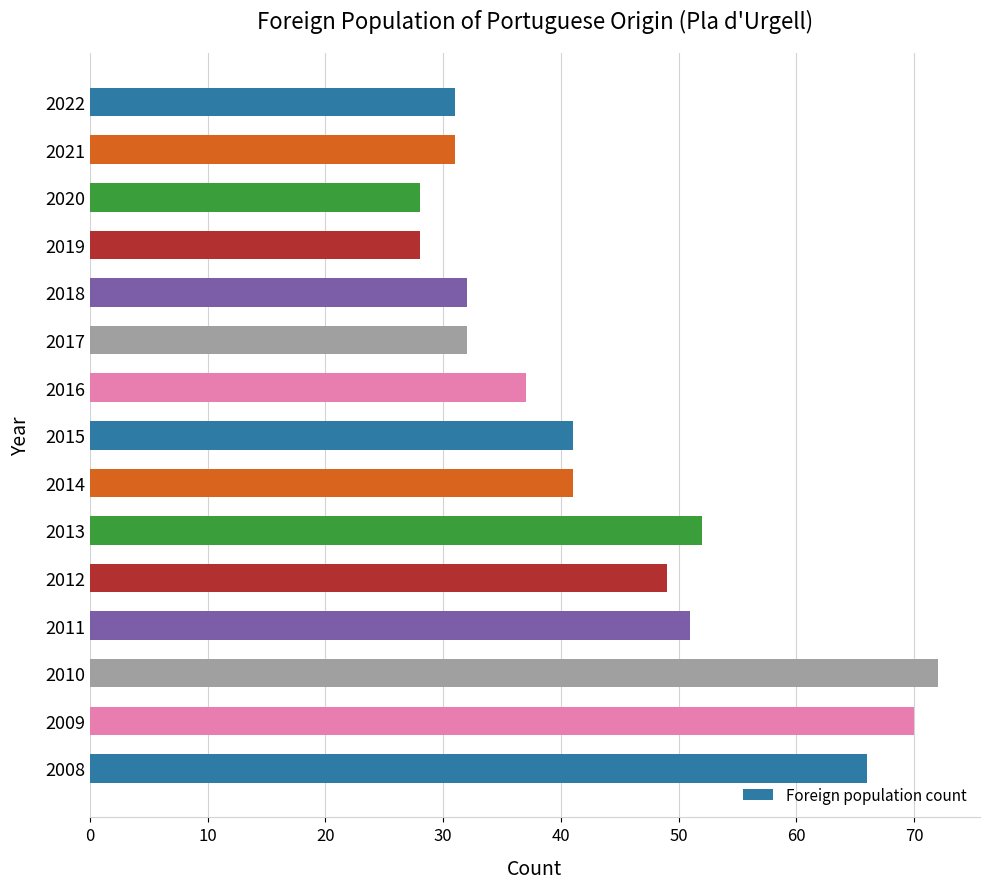

What is the change in value from 2020 to 2009?

+42